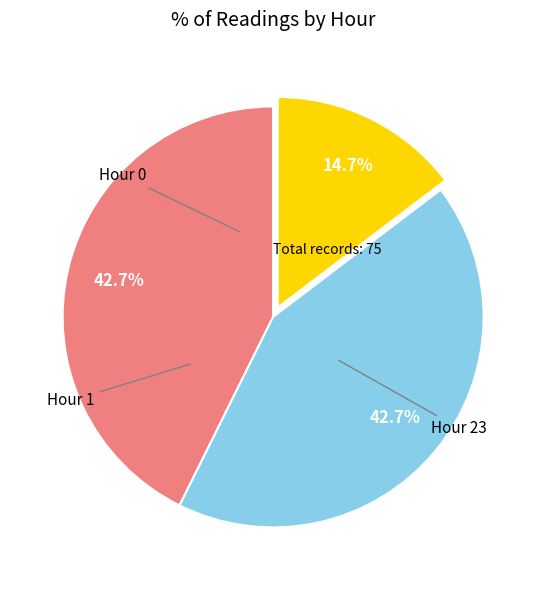

Is there a majority slice in this chart?

No